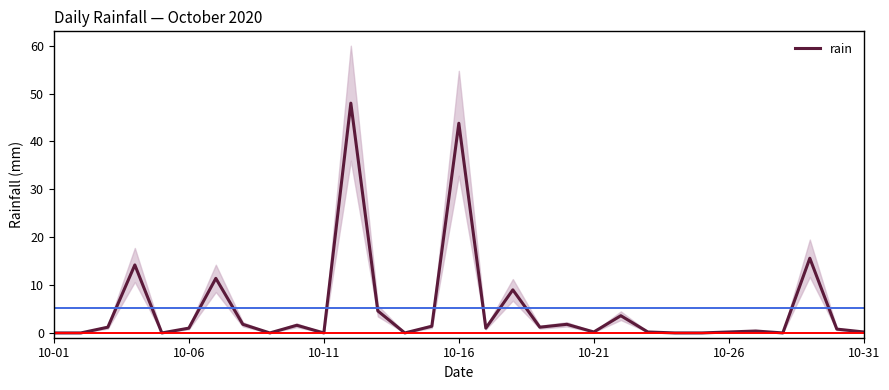

What is the maximum value for rain?

48.0